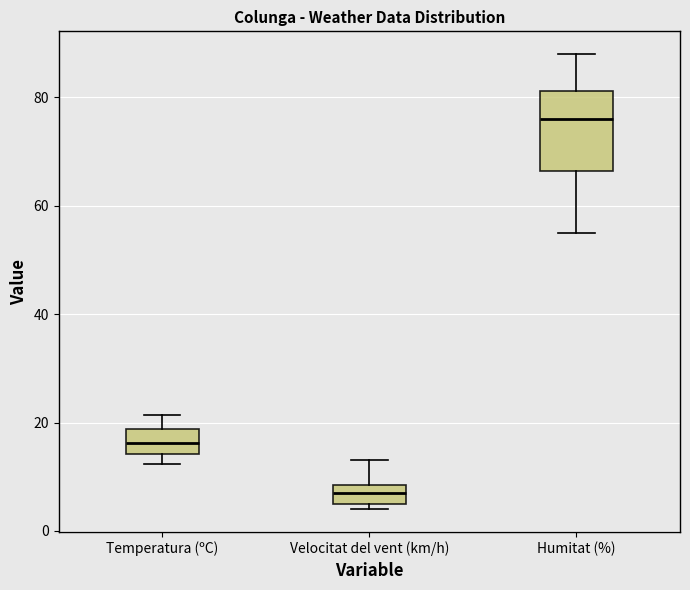

Which box is the tallest, from its lower edge to its upper edge?

Humitat (%)